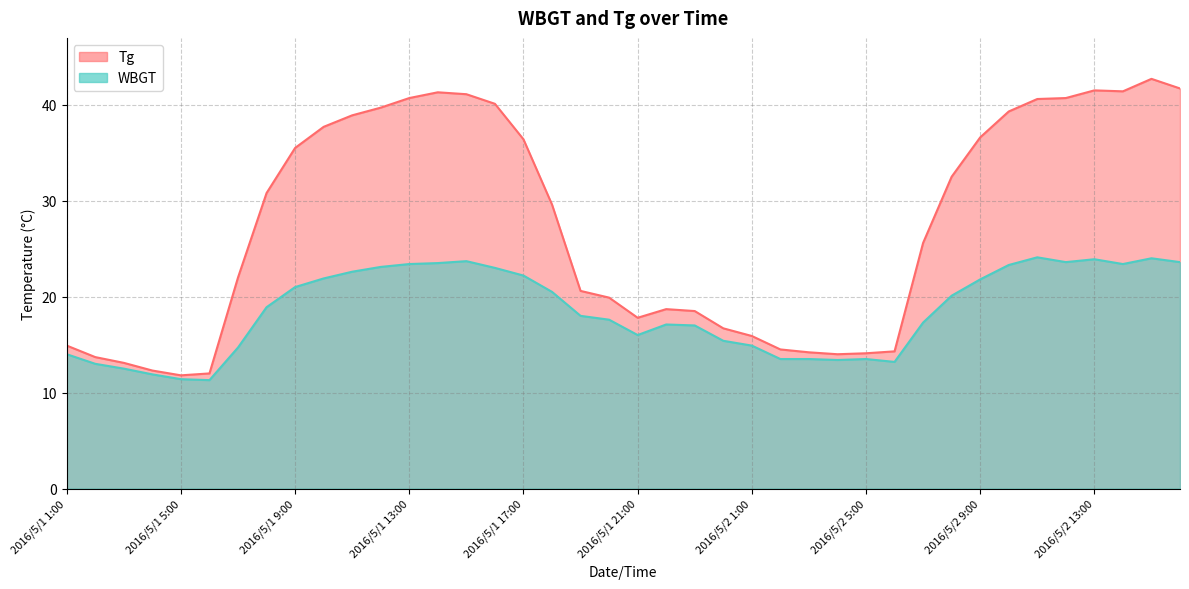

How many data points in WBGT are above 18?

20